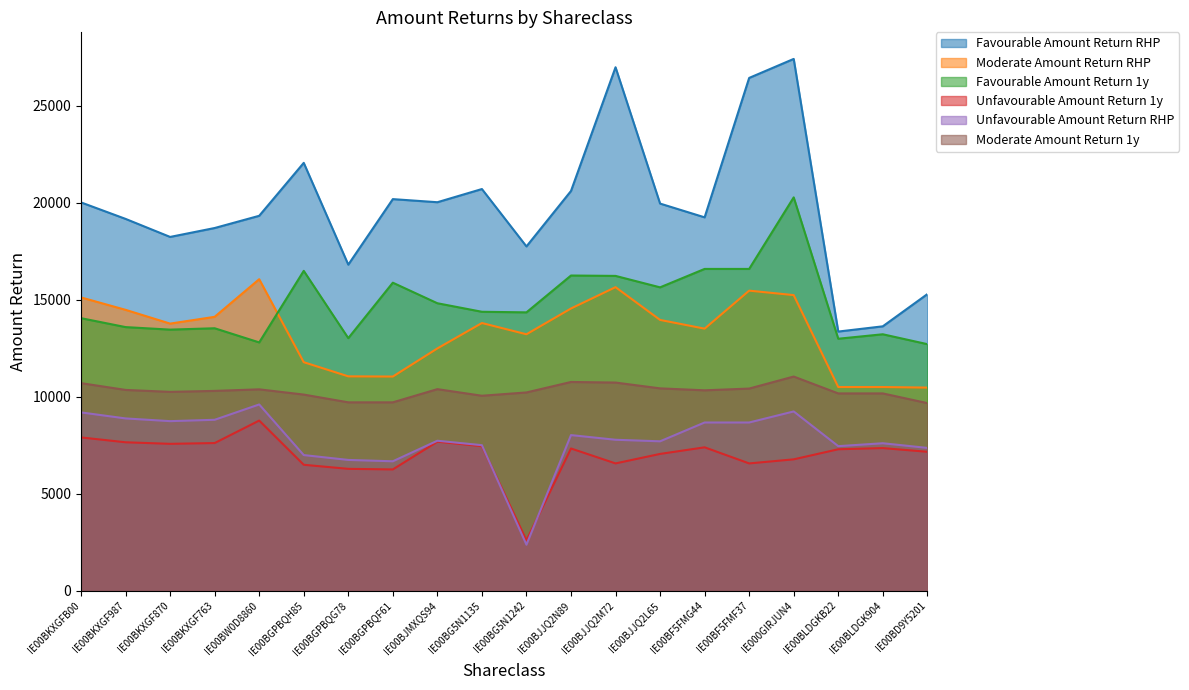

List the labels in order of Favourable Amount Return 1y value, largest first.

IE000GIRJUN4, IE00BF5FMG44, IE00BF5FMF37, IE00BGPBQH85, IE00BJJQ2N89, IE00BJJQ2M72, IE00BGPBQF61, IE00BJJQ2L65, IE00BJMXQS94, IE00BG5N1135, IE00BG5N1242, IE00BKXGFB00, IE00BKXGF987, IE00BKXGF763, IE00BKXGF870, IE00BLDGK904, IE00BGPBQG78, IE00BLDGKB22, IE00BW0D8860, IE00BD9Y5201